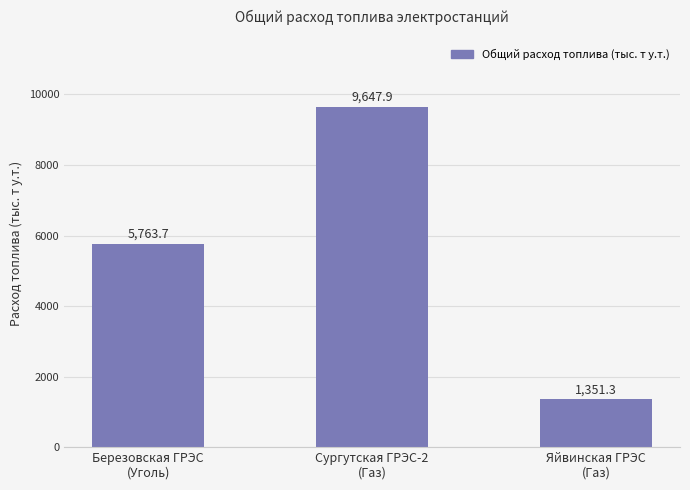

True or false: the data shows 328.3 at Яйвинская ГРЭС
(Газ).

False